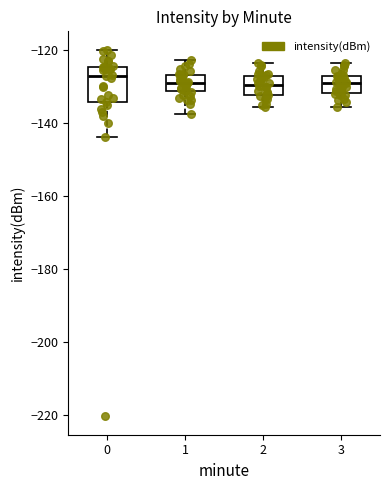

Where is the lower edge of the box at x = 2 on the y-axis? The values are not printed on the chart, so give them approximately, as read against the axis.

-132